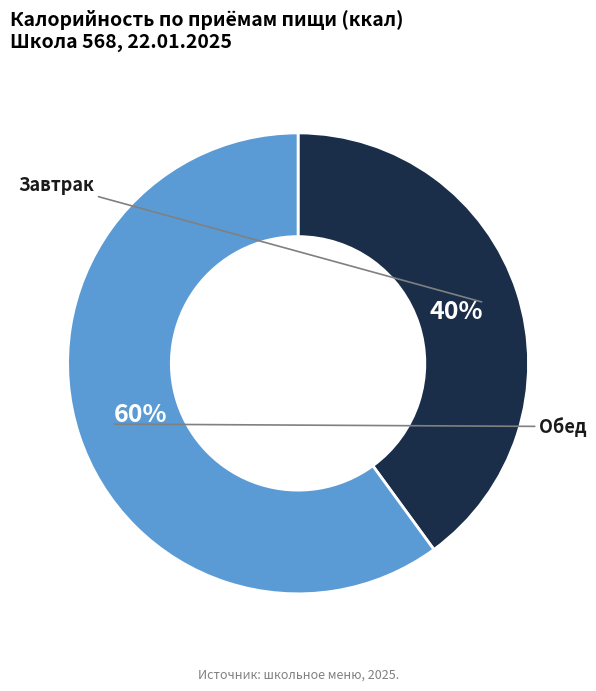

Is there a majority slice in this chart?

Yes